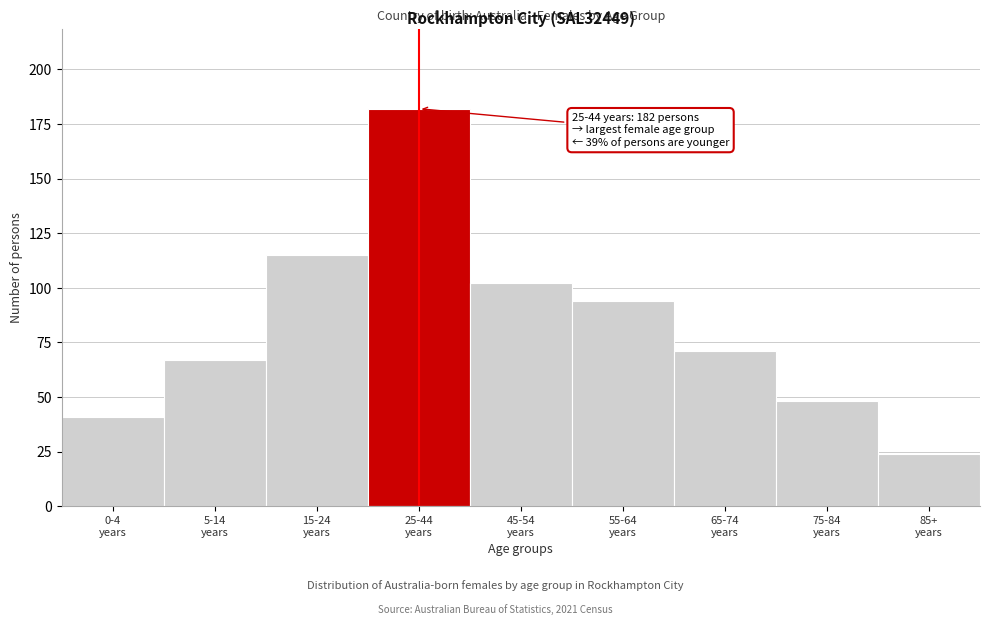

Reading right to left, transcribe all the data shown in this chart.

24	48	71	94	102	182	115	67	41